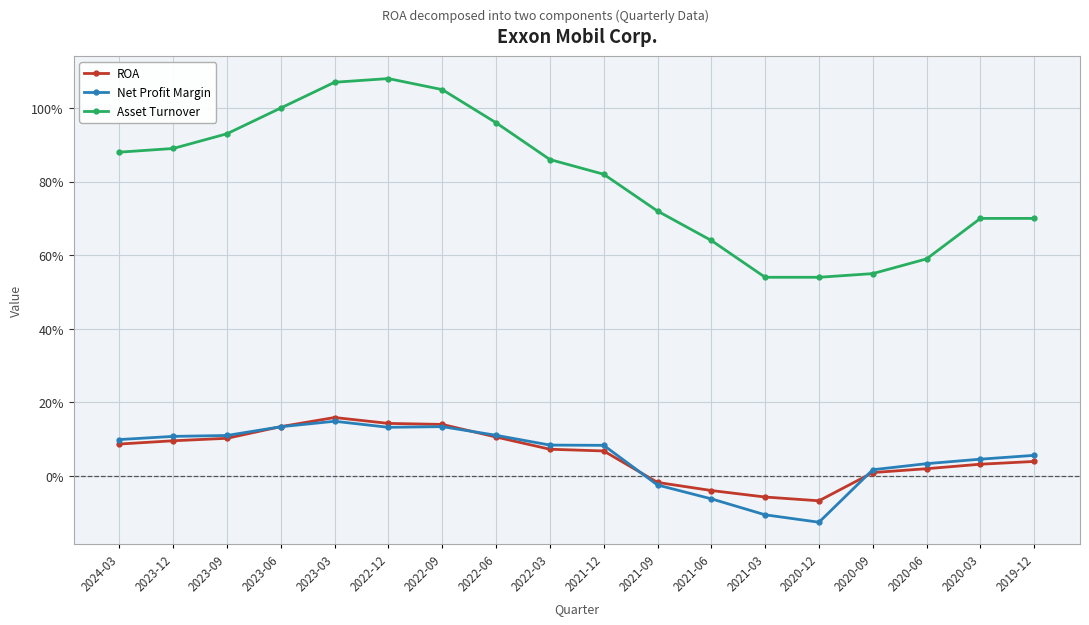

What are all the series names shown in the legend?

ROA, Net Profit Margin, Asset Turnover